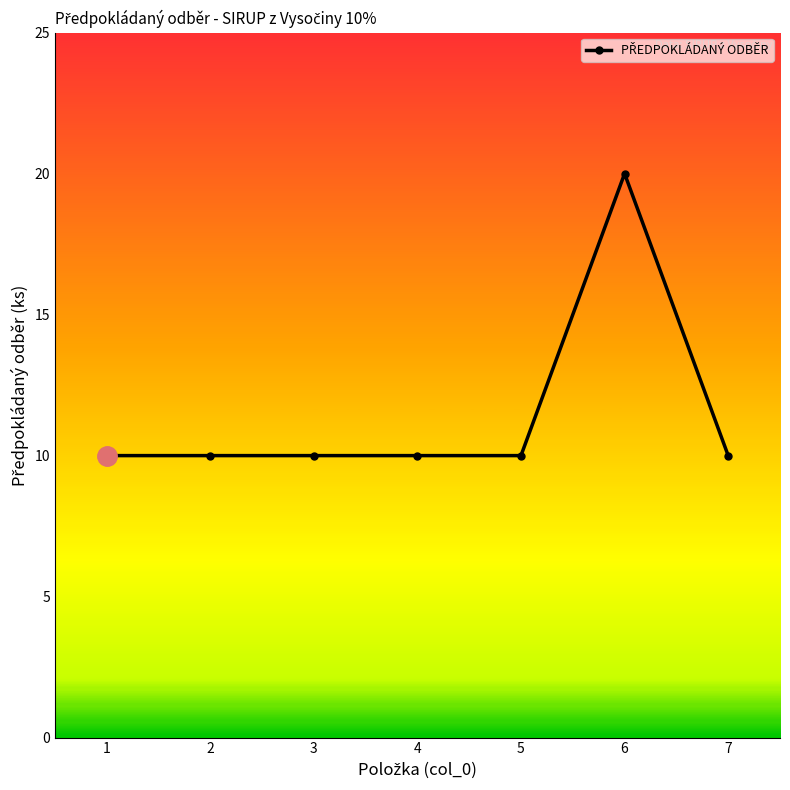

What is the greatest value displayed?

20